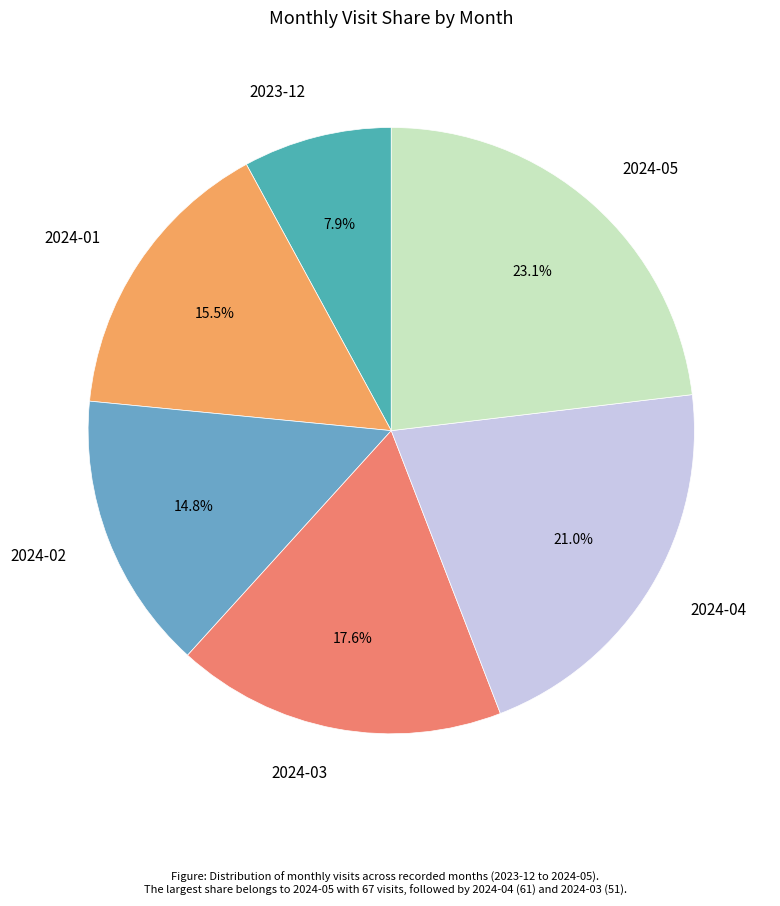

How many slices are in this pie chart?

6